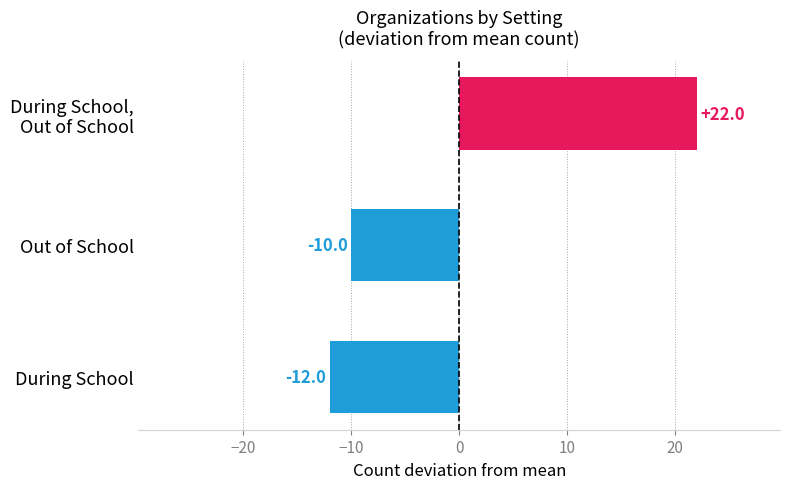

How many series are shown in this chart?

1